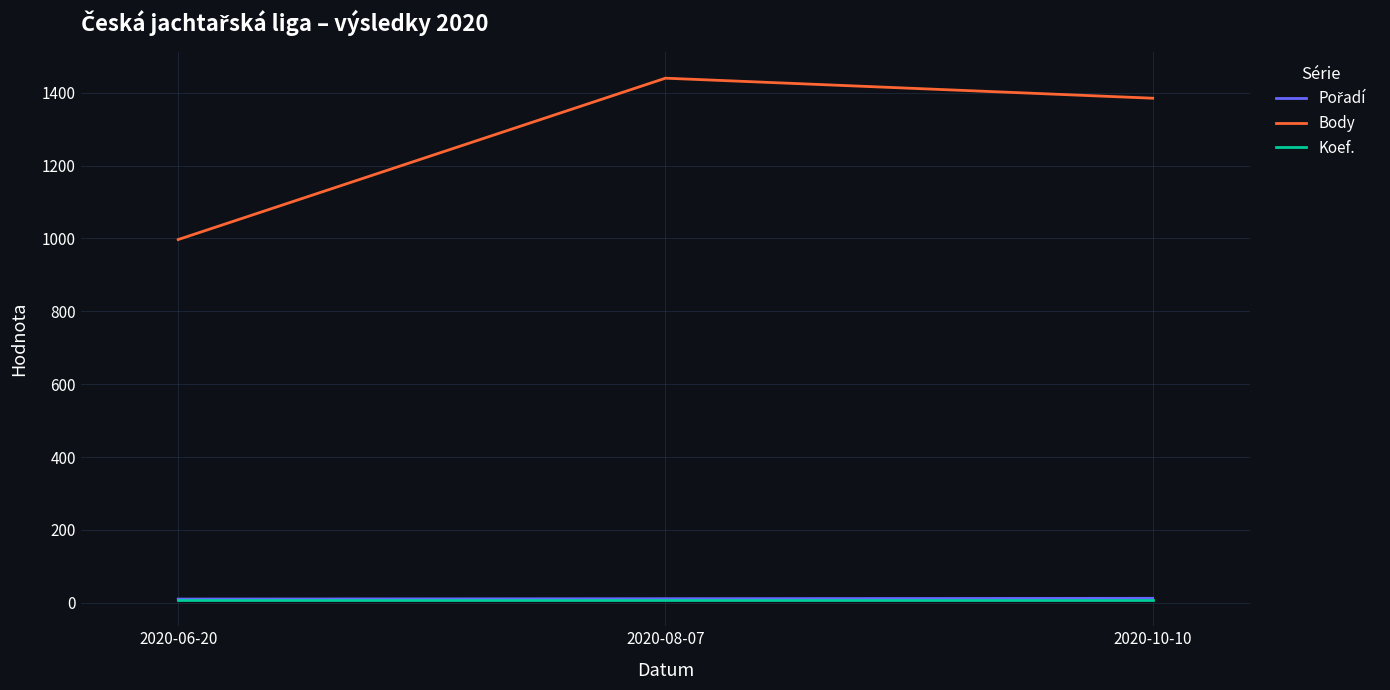

What position from the left is 2020-06-20?

1